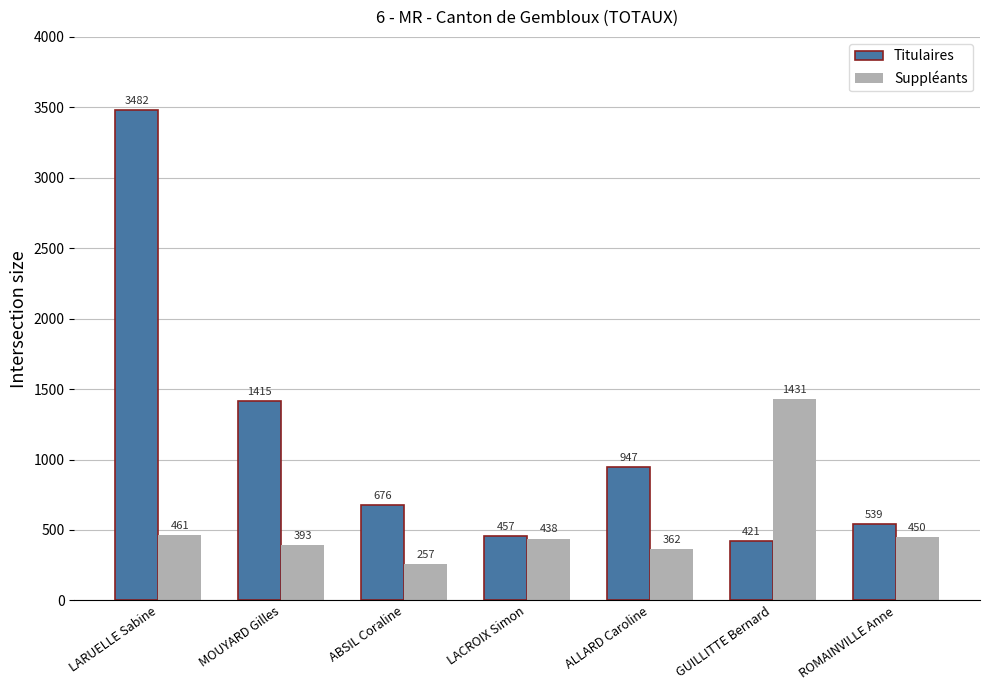

Which category has the lowest value across all series?

ABSIL Coraline